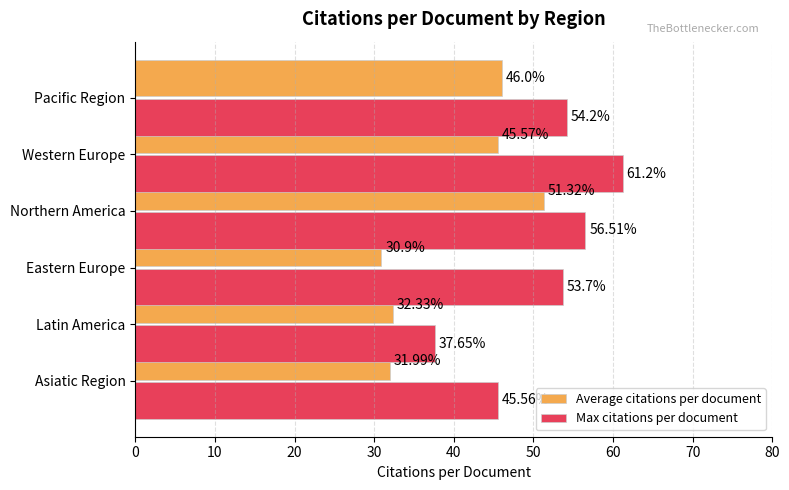

Rank the series at Latin America from lowest to highest value.

Average citations per document, Max citations per document